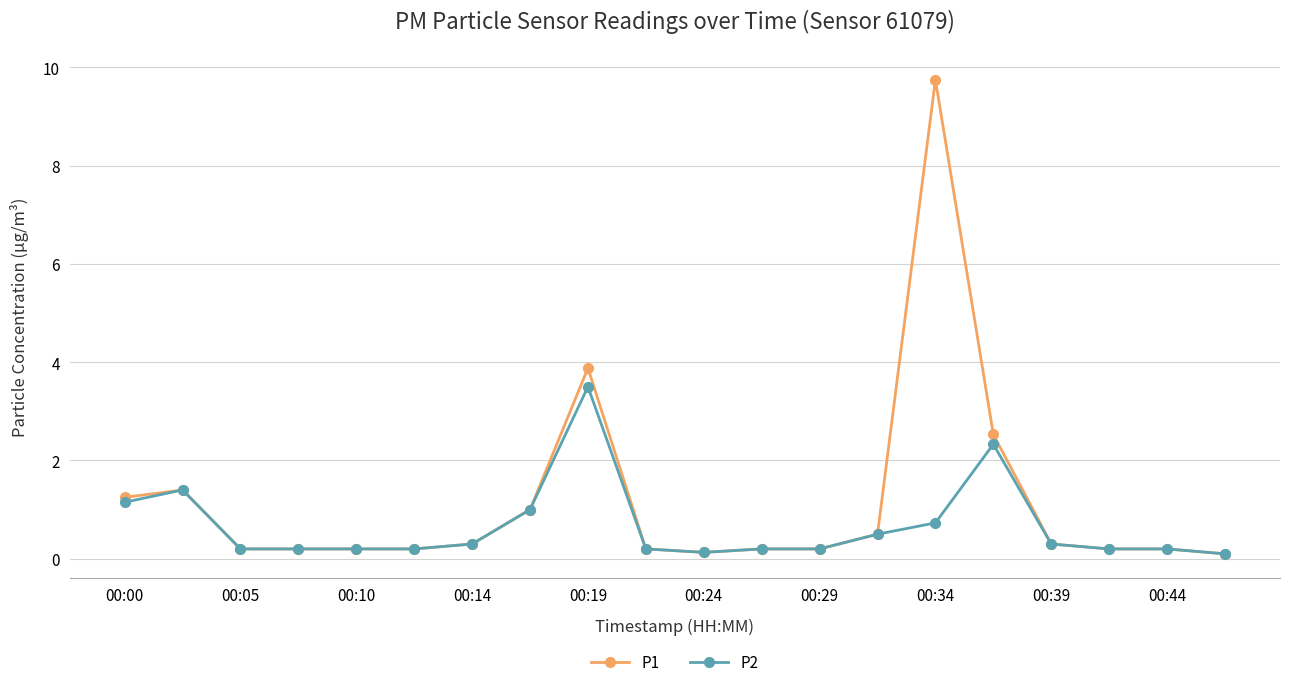

What is the smallest value displayed?

0.1